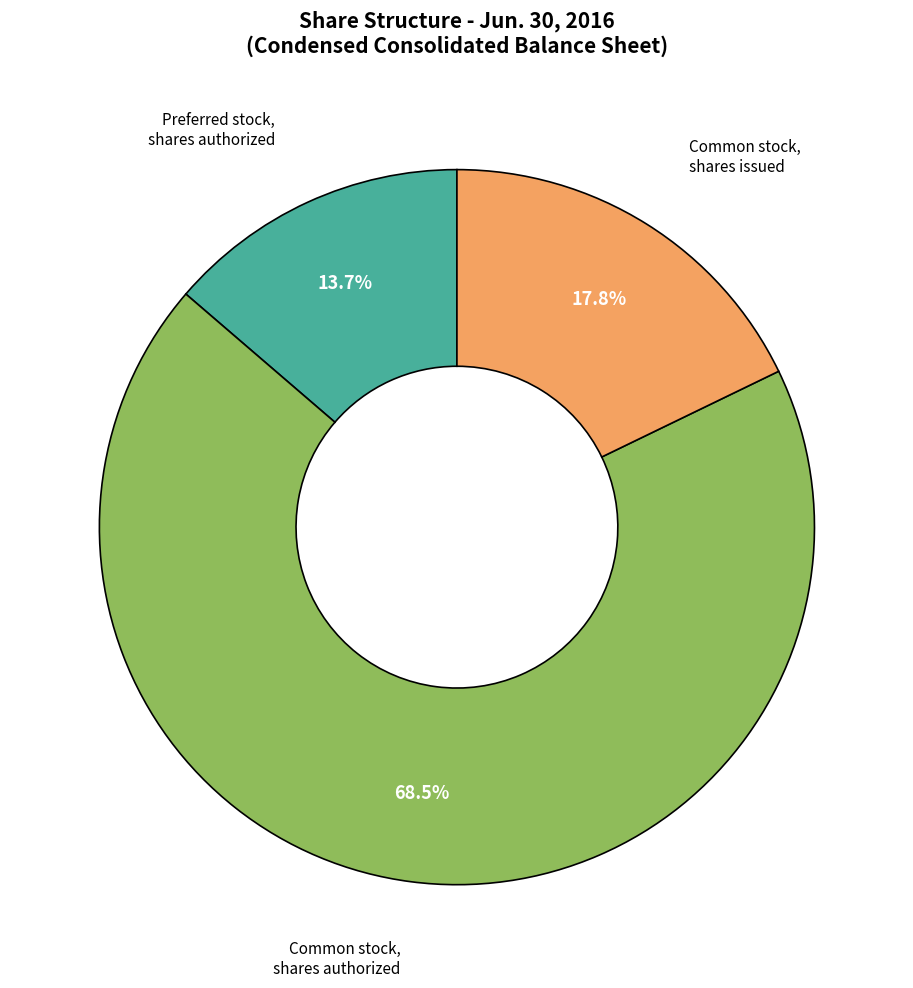

How many slices are in this pie chart?

3